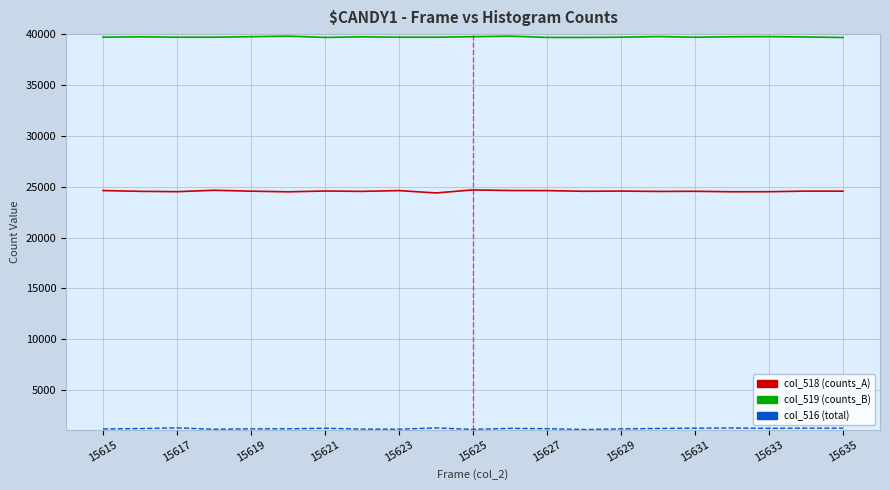

True or false: col_518 (counts_A) and col_519 (counts_B) cross at least once.

False